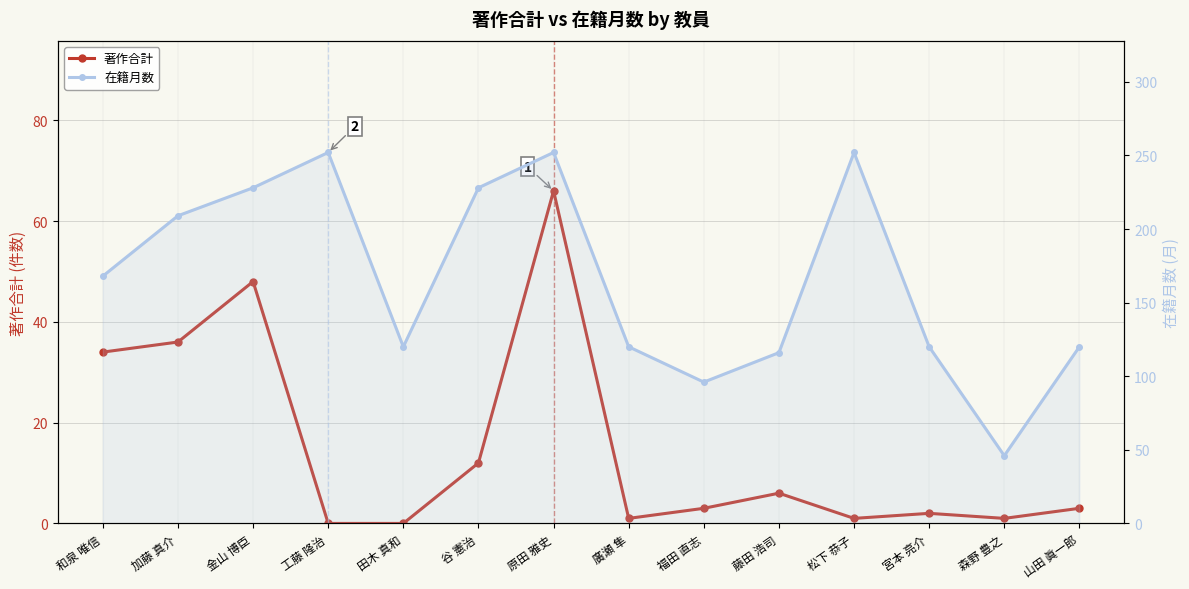

At which category does the chart reach its minimum across all series?

工藤 隆治